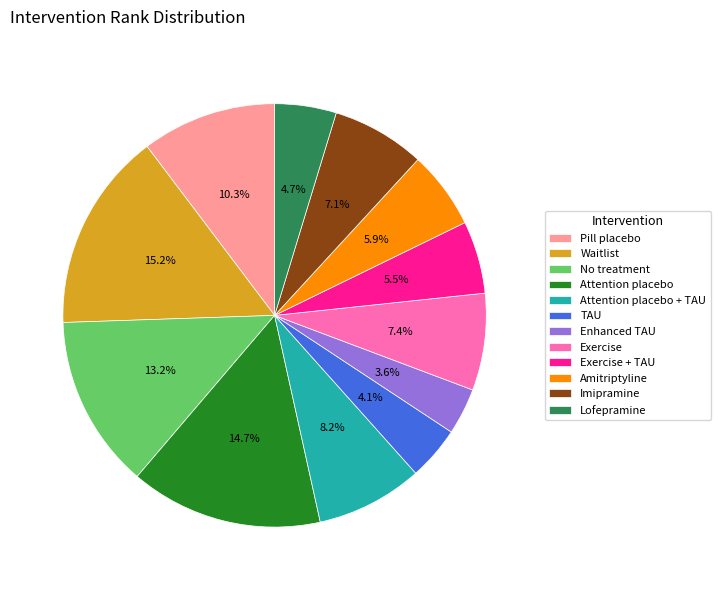

What percentage do Lofepramine and No treatment together represent?

17.9%